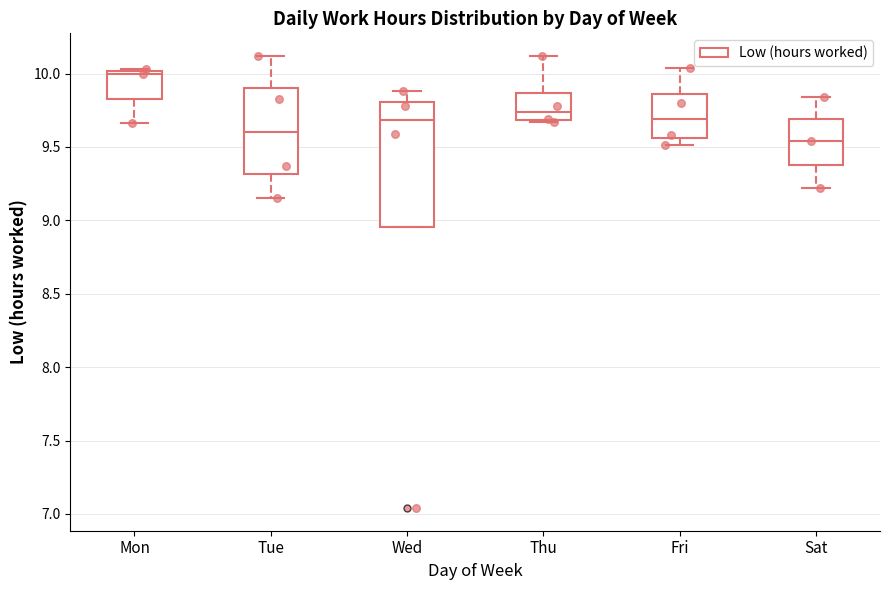

Where is the lower edge of the box for Wed on the y-axis? The values are not printed on the chart, so give them approximately, as read against the axis.

8.95